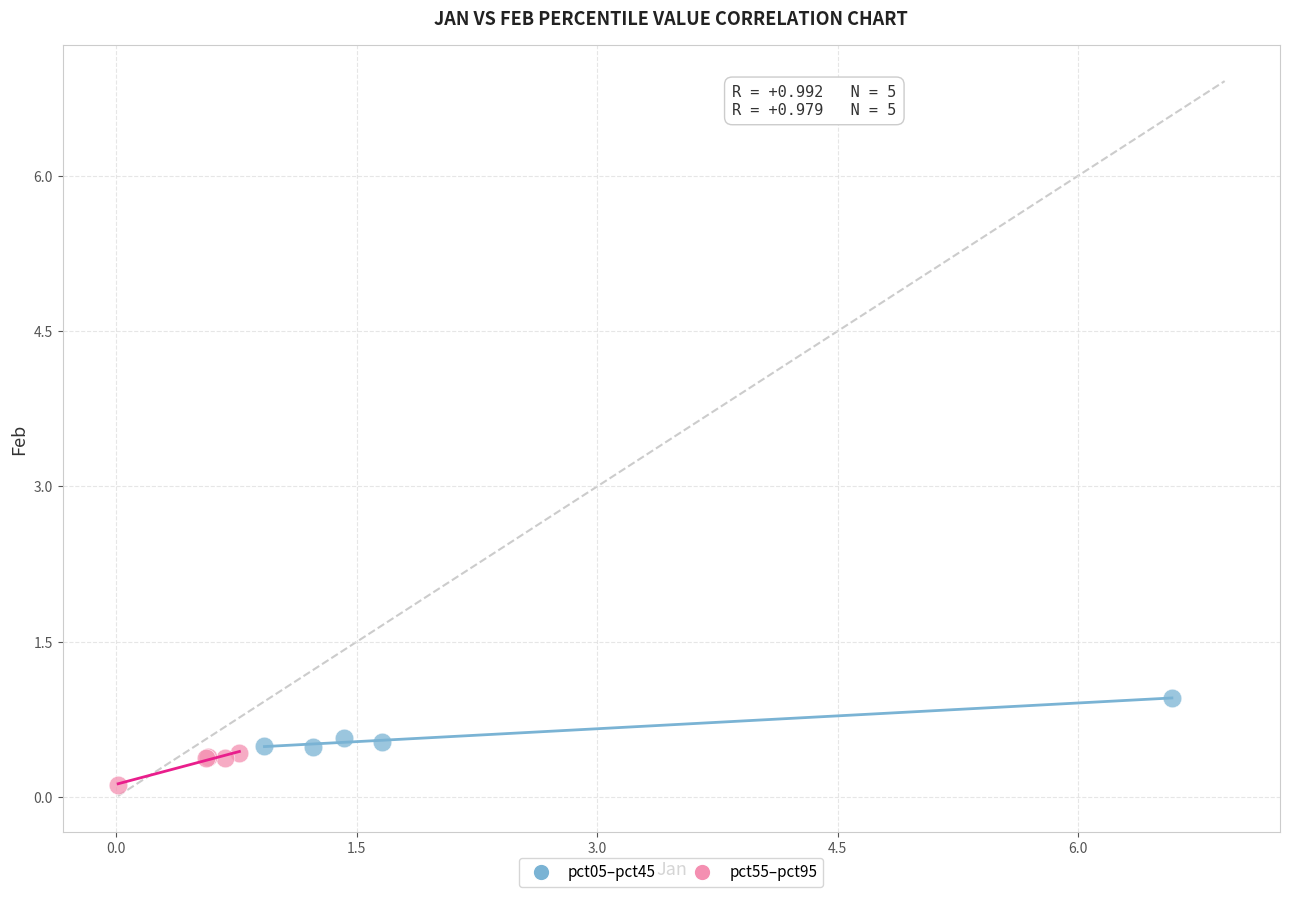

Which series reaches the maximum Y coordinate?

pct05–pct45